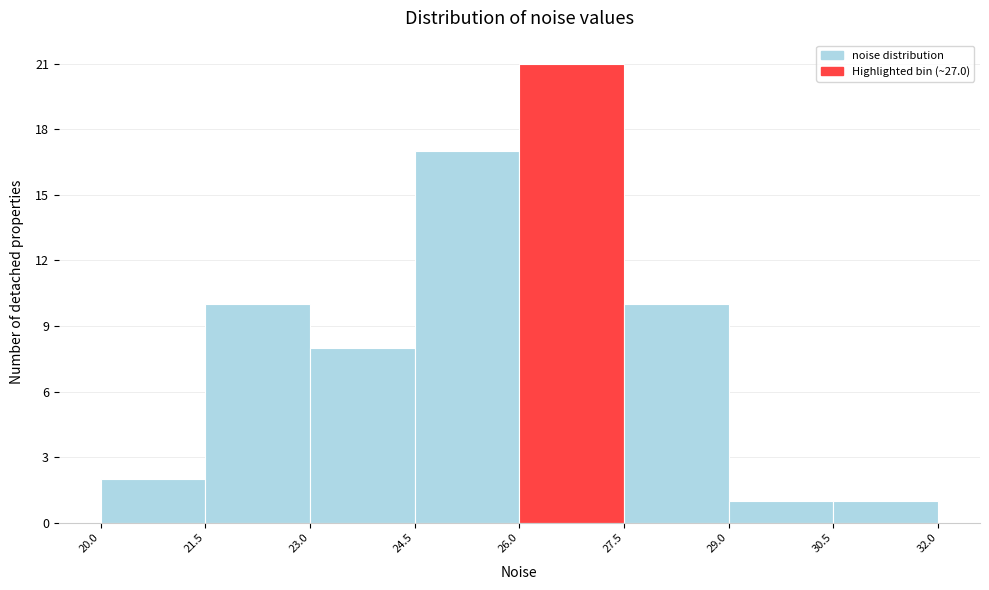

Reading left to right, list every bar in this chart as the range it spans on the x-axis followed by its height. The values are not printed on the chart, so give them approximately, as read against the axis.

20.0 to 21.5: 2
21.5 to 23.0: 10
23.0 to 24.5: 8
24.5 to 26.0: 17
26.0 to 27.5: 21
27.5 to 29.0: 10
29.0 to 30.5: 1
30.5 to 32.0: 1